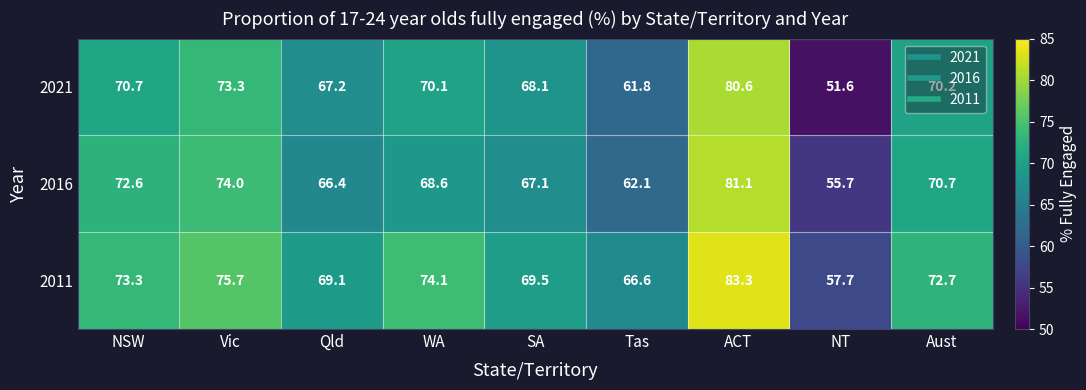

How many distinct data groups are displayed?

3